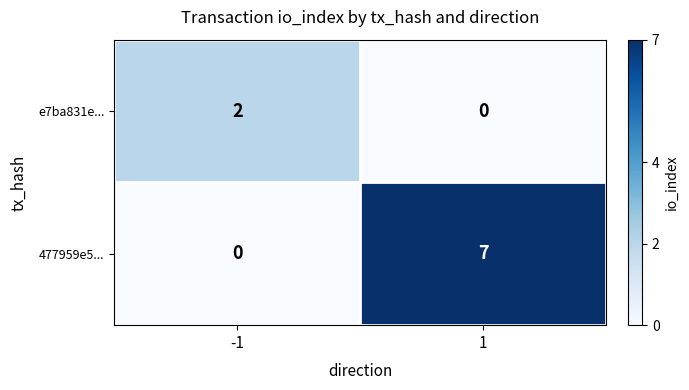

What is the spread (max minus min) of values at -1?

2